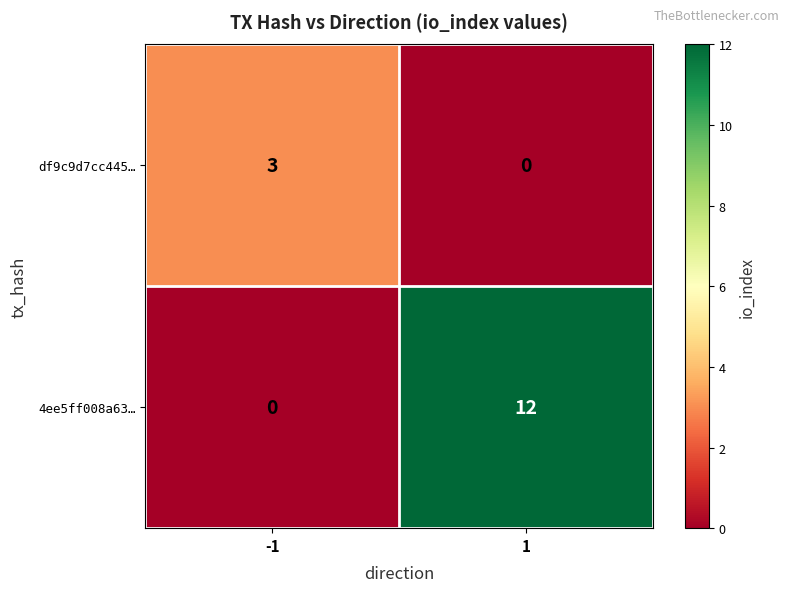

What is the total value across all series at 1?

12